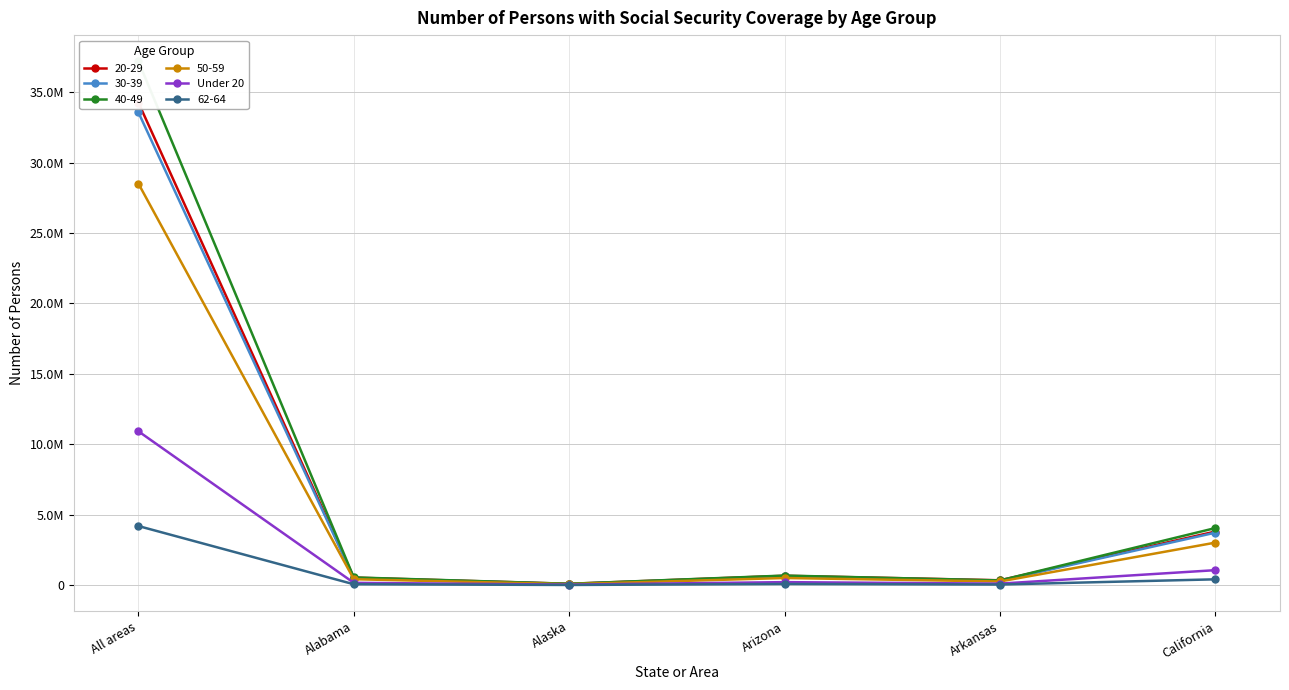

Count the number of categories in the chart.

6